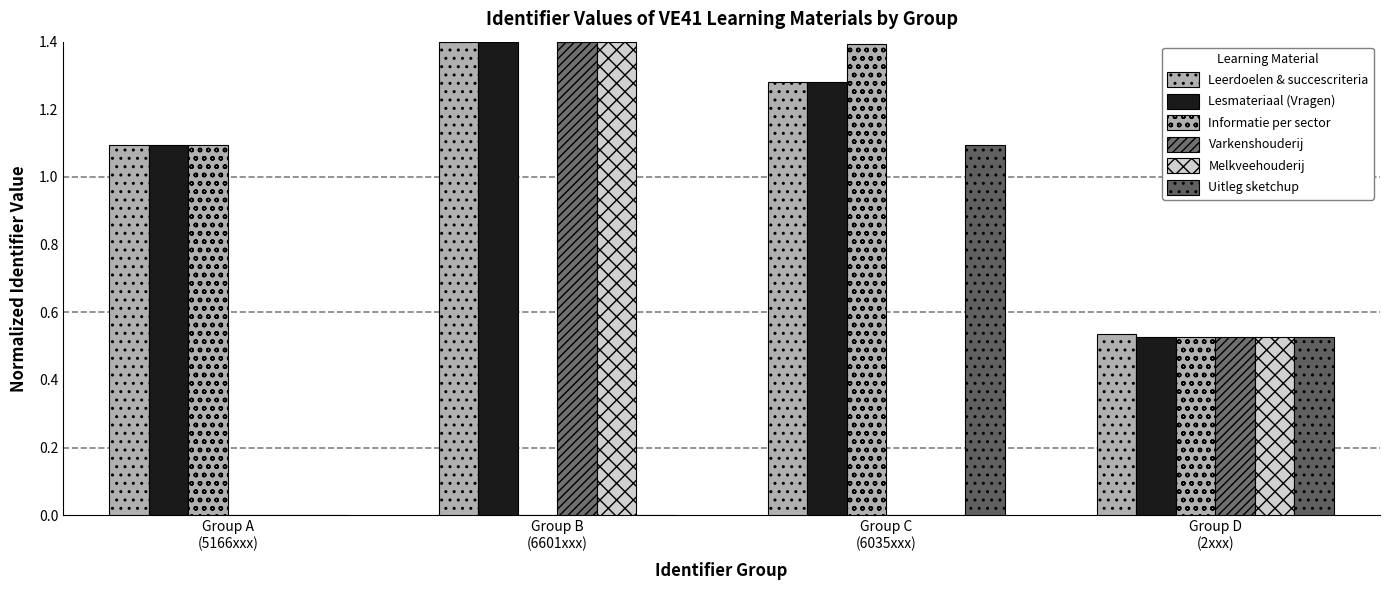

How many groups of bars are there?

4